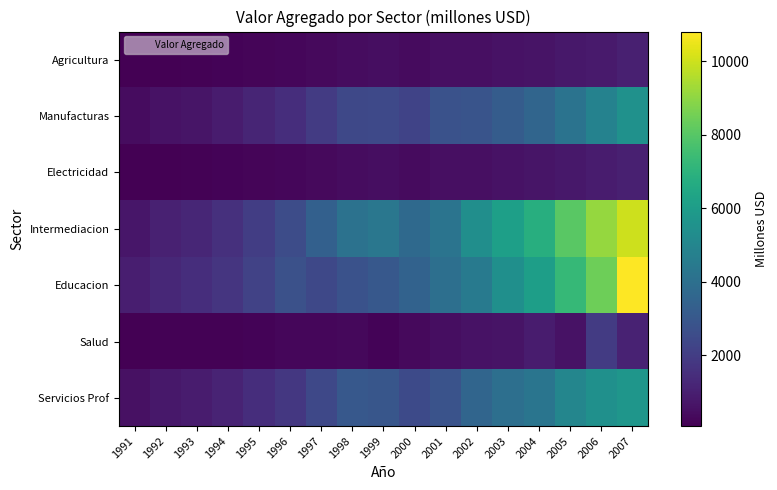

Which series has the widest spread of values?

Educacion